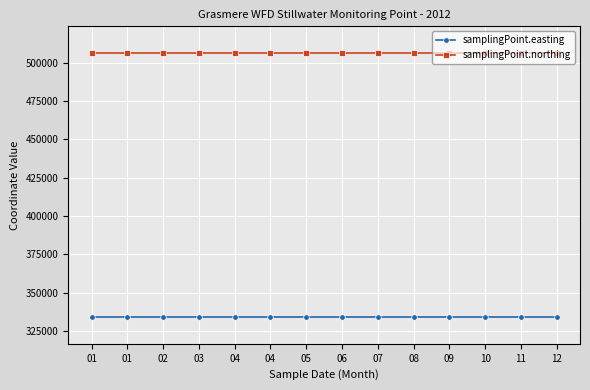

What is the value of the samplingPoint.easting point at the 8th from the left?

334036